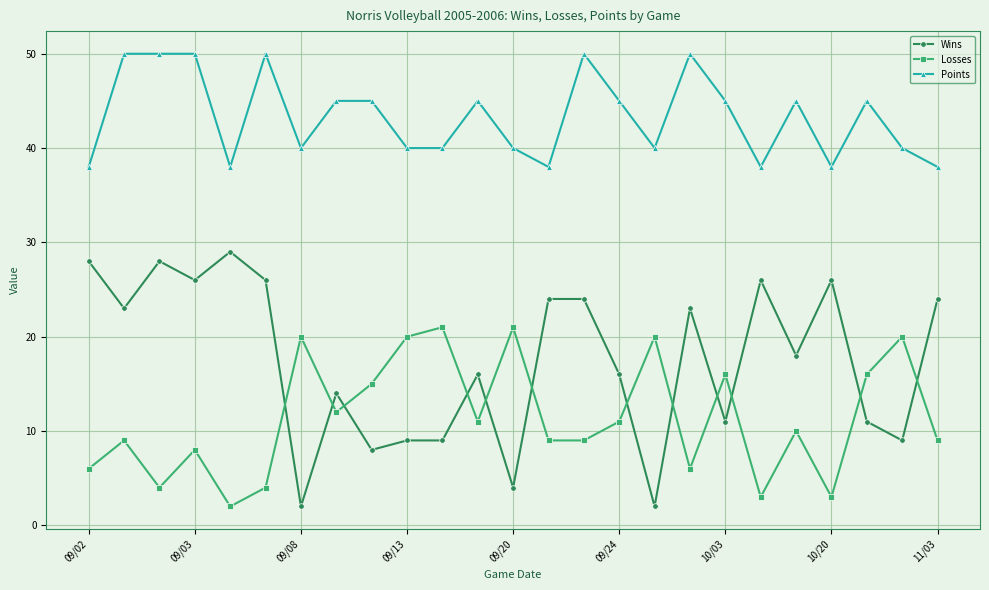

Which series has the largest total across all categories?

Points